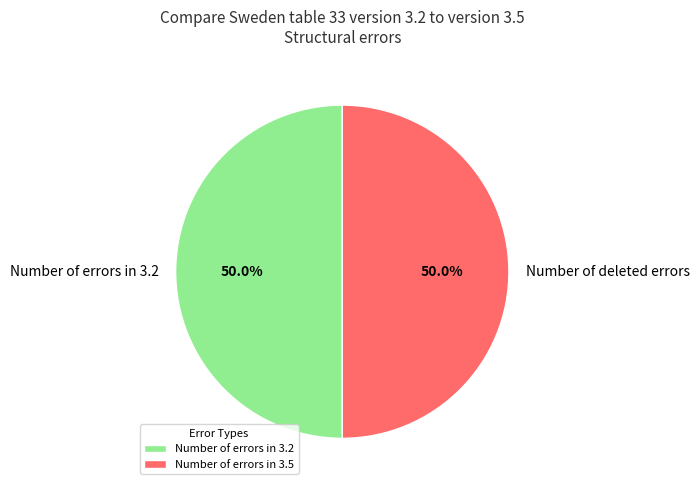

How many segments does this pie chart have?

2